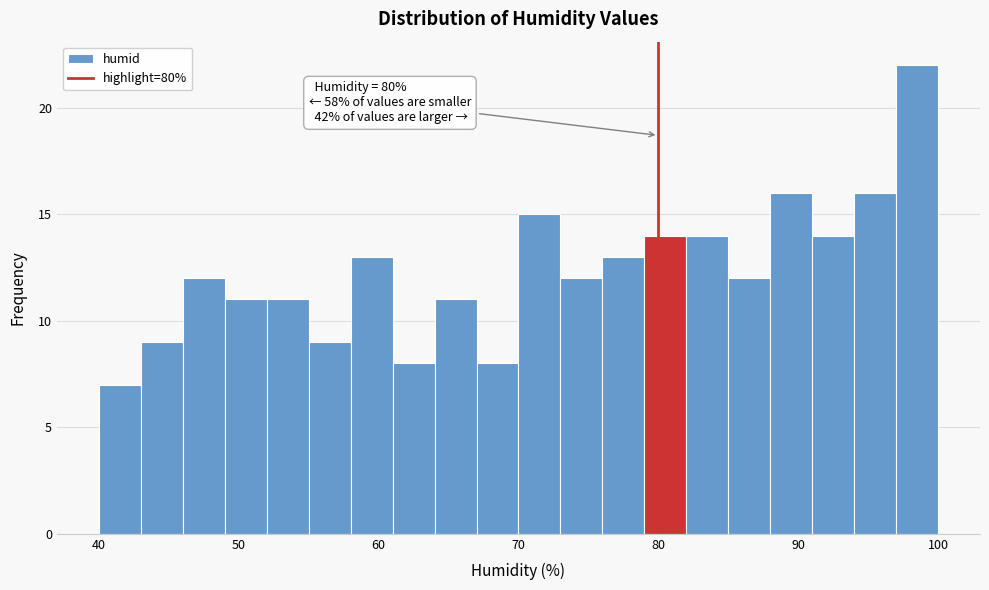

Around what value on the x-axis is the tallest bar? Give the approximate position of its centre, as read against the axis.

99